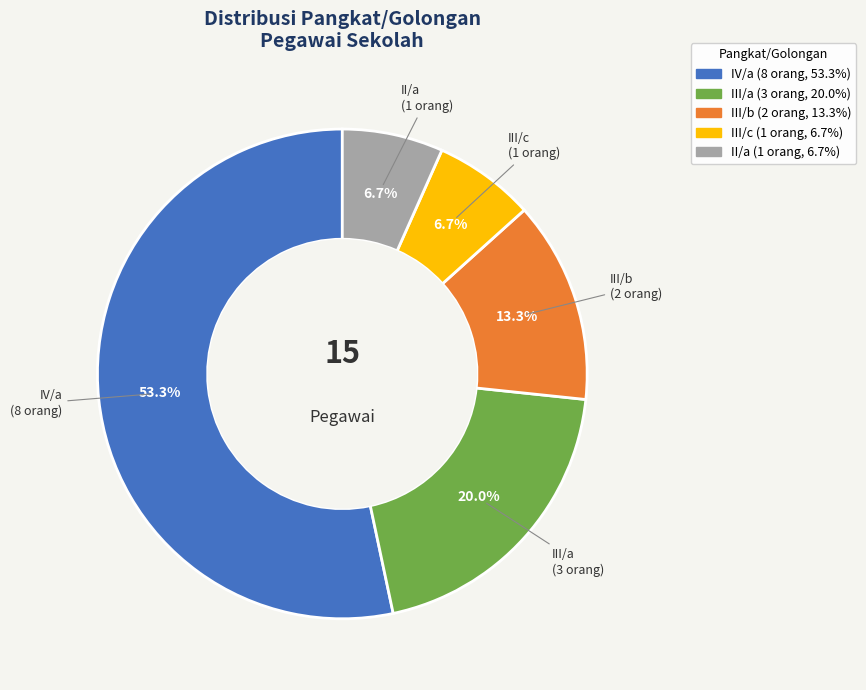

What percentage is NOT represented by IV/a?

46.7%